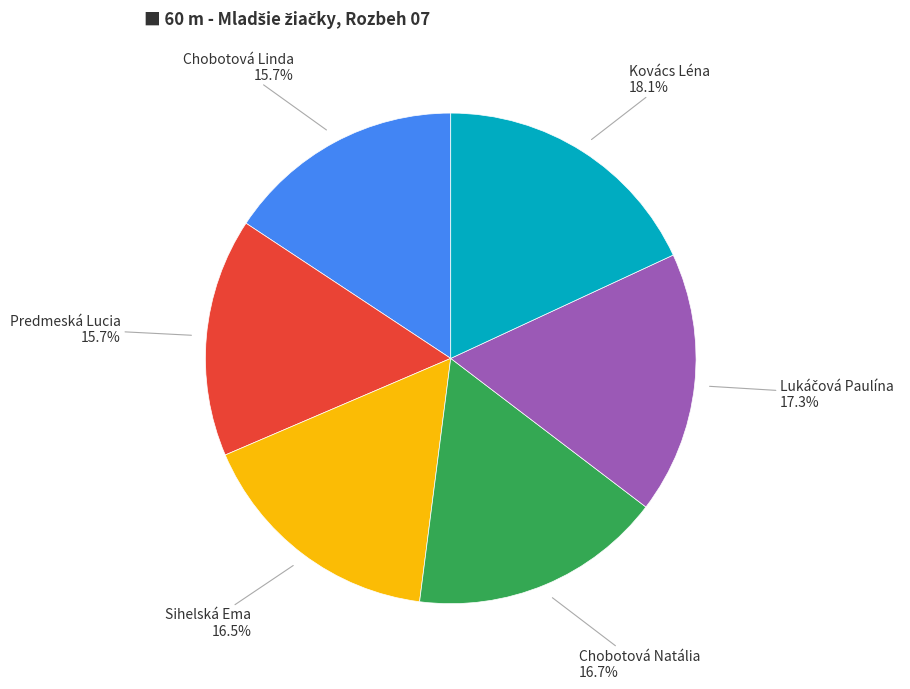

Count the number of slices in the pie.

6